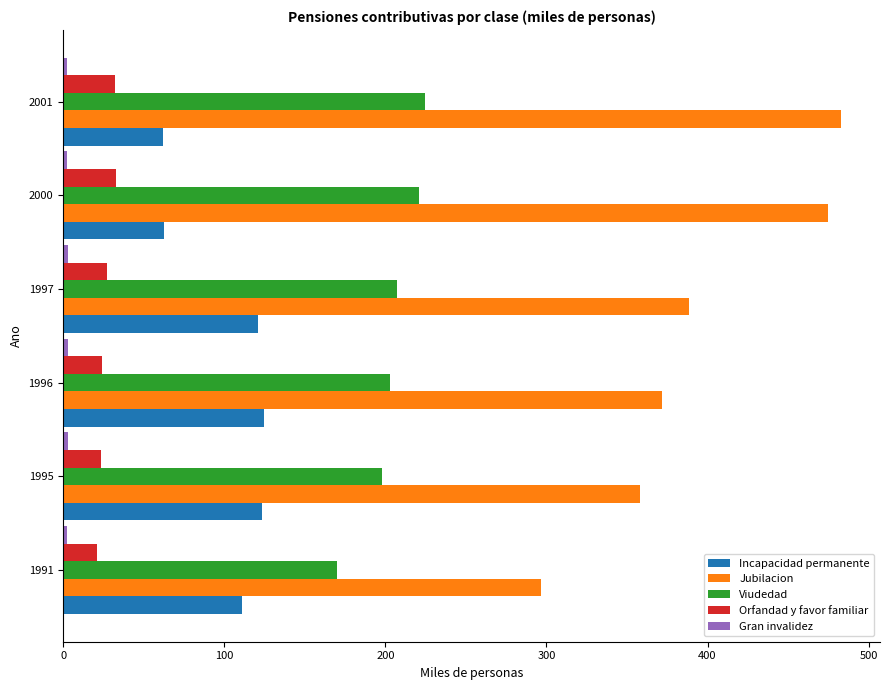

Which series has the largest range (max minus min)?

Jubilacion